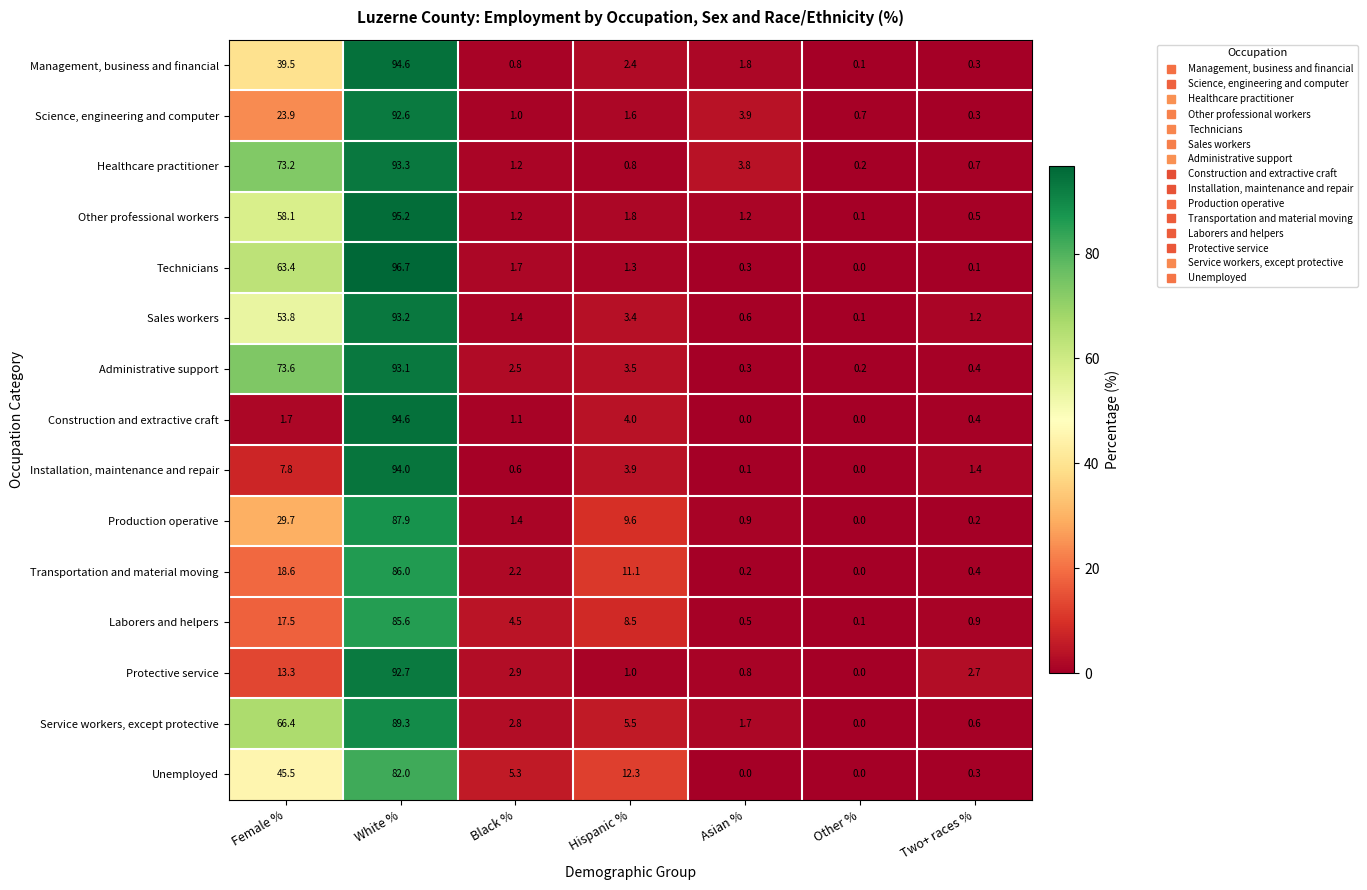

Where does the Administrative support series first go above 2?

Female %